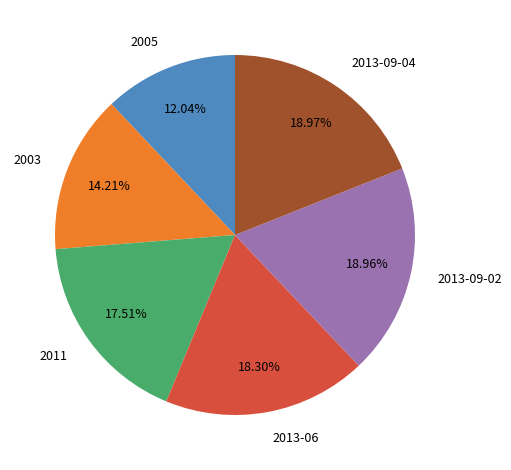

To the nearest percent, what is the difference between the 2003 and 2013-06 slice percentages?

4%